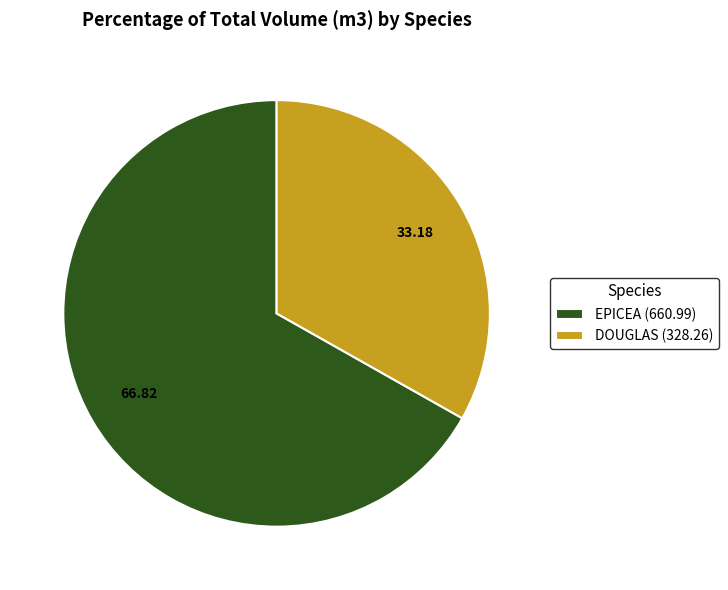

Is the sum of DOUGLAS (328.26) and EPICEA (660.99) greater than half?

Yes